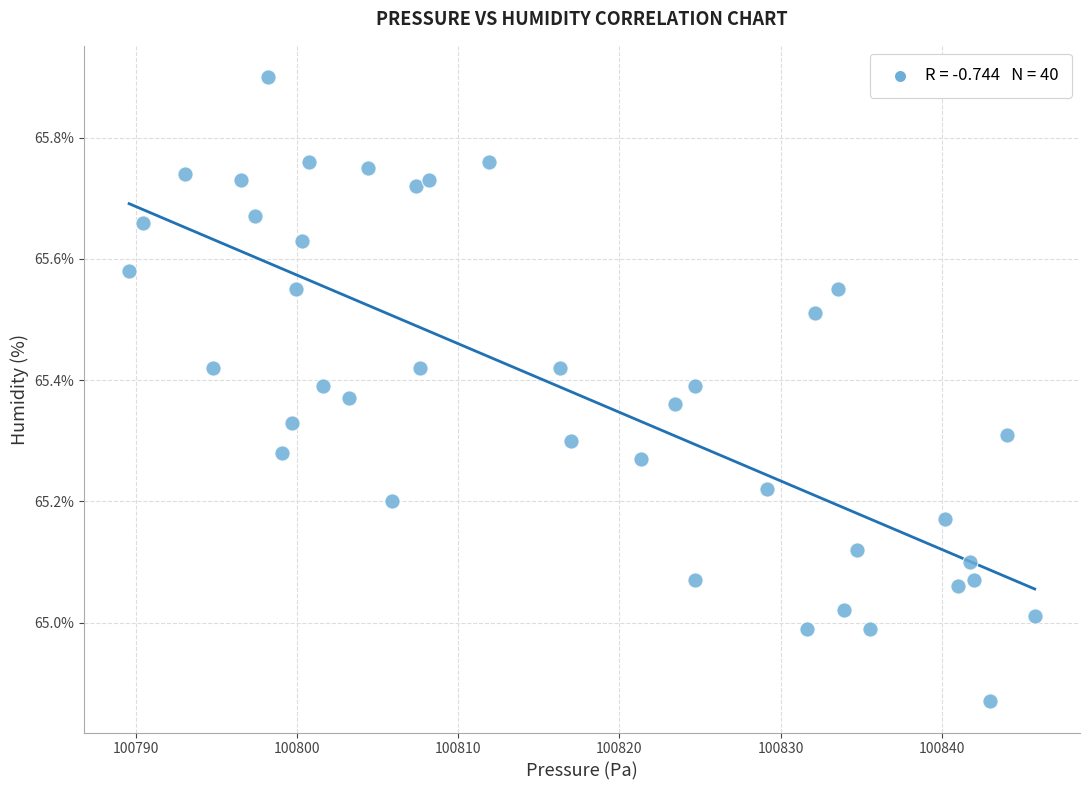

What is the range of X values (max minus min)?

56.2